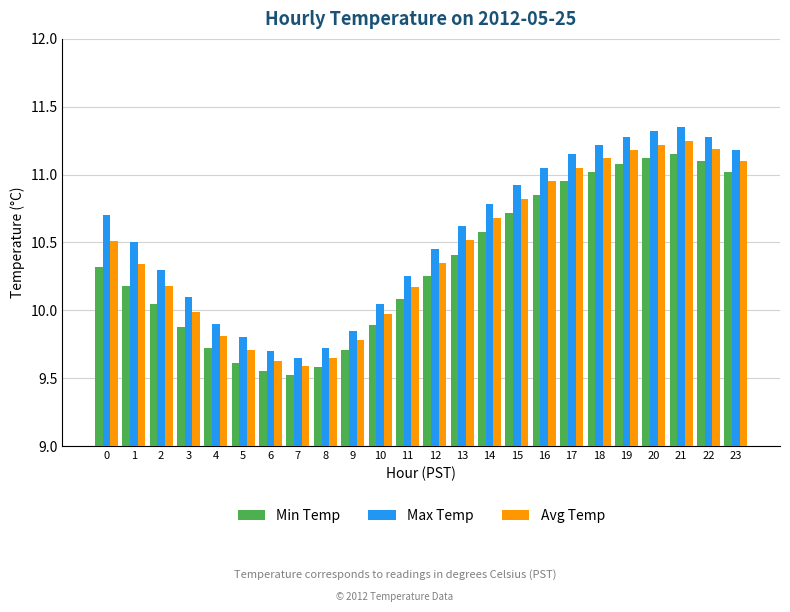

Rank the series at 4 from lowest to highest value.

Min Temp, Avg Temp, Max Temp